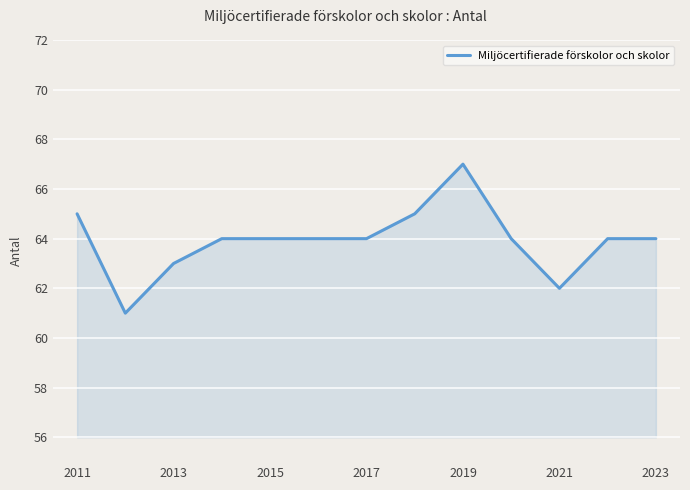

How many values are between 64 and 65?

9